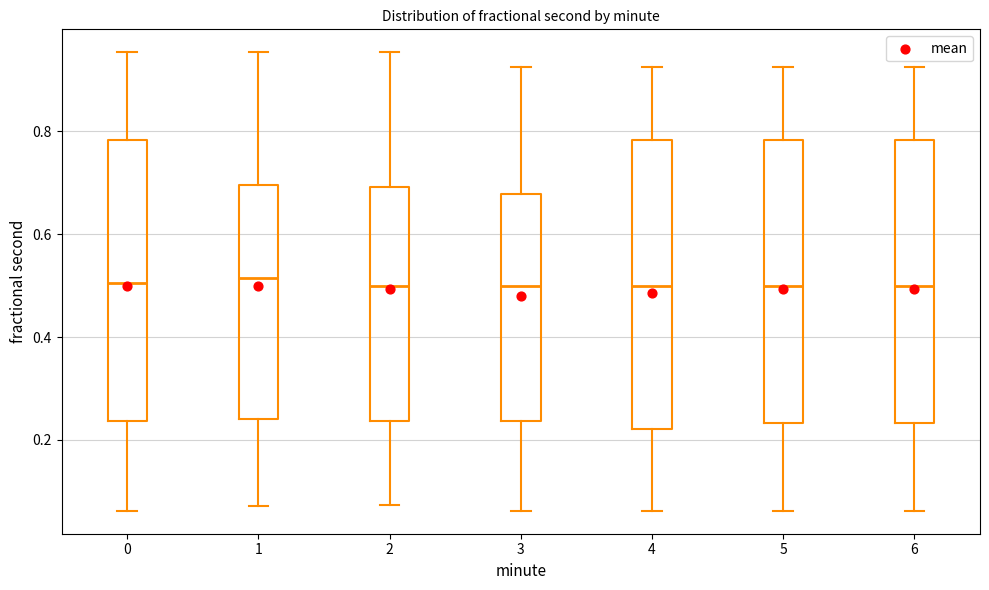

Reading left to right, read every box against the y-axis: the position of its median line, the range the box covers, and the ends of its whiskers. The values are not printed on the chart, so give them approximately, as read against the axis.

0: median 0.50, box 0.24 to 0.78, whiskers 0.06 to 0.96
1: median 0.52, box 0.24 to 0.70, whiskers 0.08 to 0.96
2: median 0.50, box 0.24 to 0.70, whiskers 0.08 to 0.96
3: median 0.50, box 0.24 to 0.68, whiskers 0.06 to 0.92
4: median 0.50, box 0.22 to 0.78, whiskers 0.06 to 0.92
5: median 0.50, box 0.24 to 0.78, whiskers 0.06 to 0.92
6: median 0.50, box 0.24 to 0.78, whiskers 0.06 to 0.92